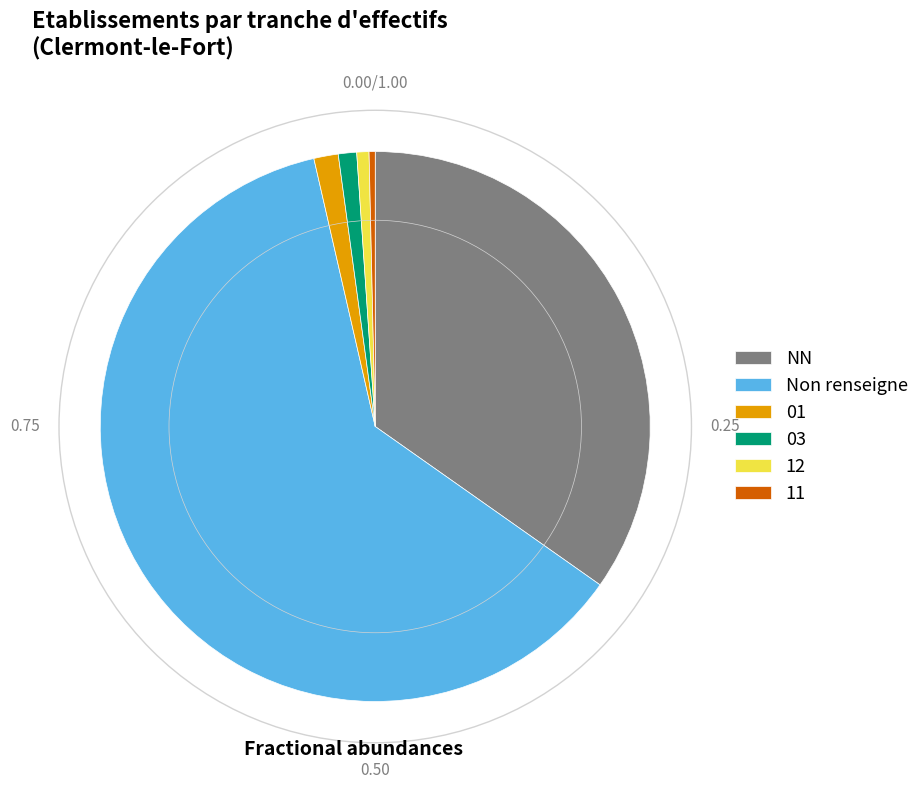

Combined, do NN and Non renseigne account for over 50%?

Yes